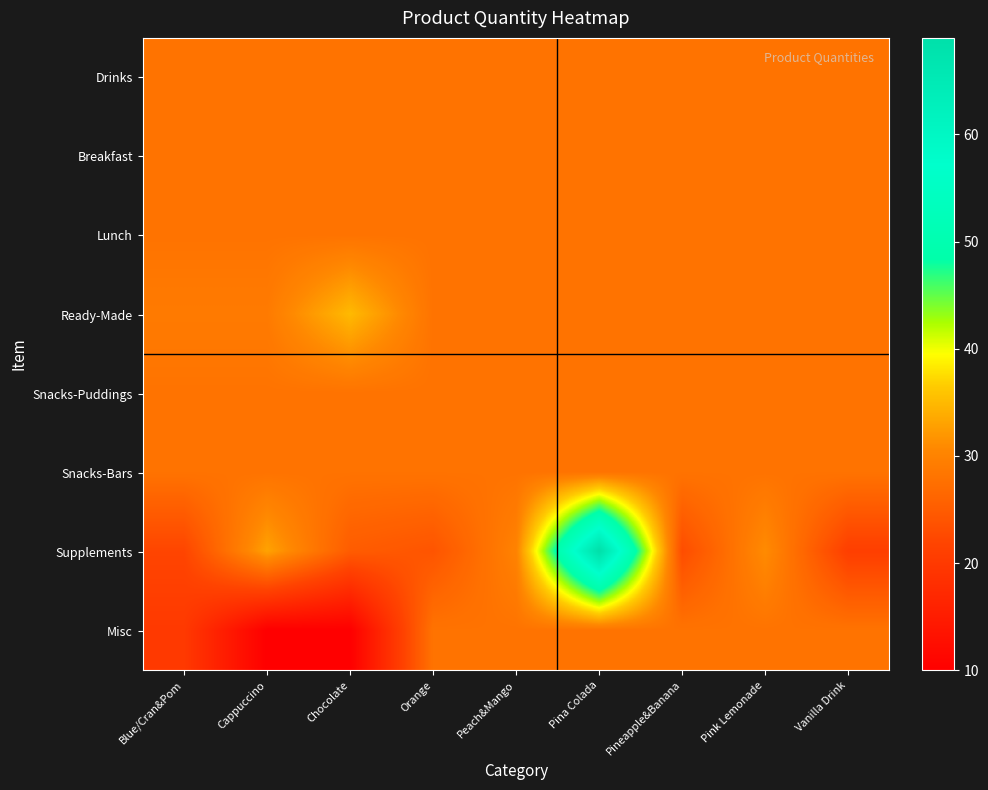

At Pink Lemonade, list the series in order from largest to smallest.

Supplements, Drinks, Breakfast, Lunch, Ready-Made, Snacks-Puddings, Snacks-Bars, Misc